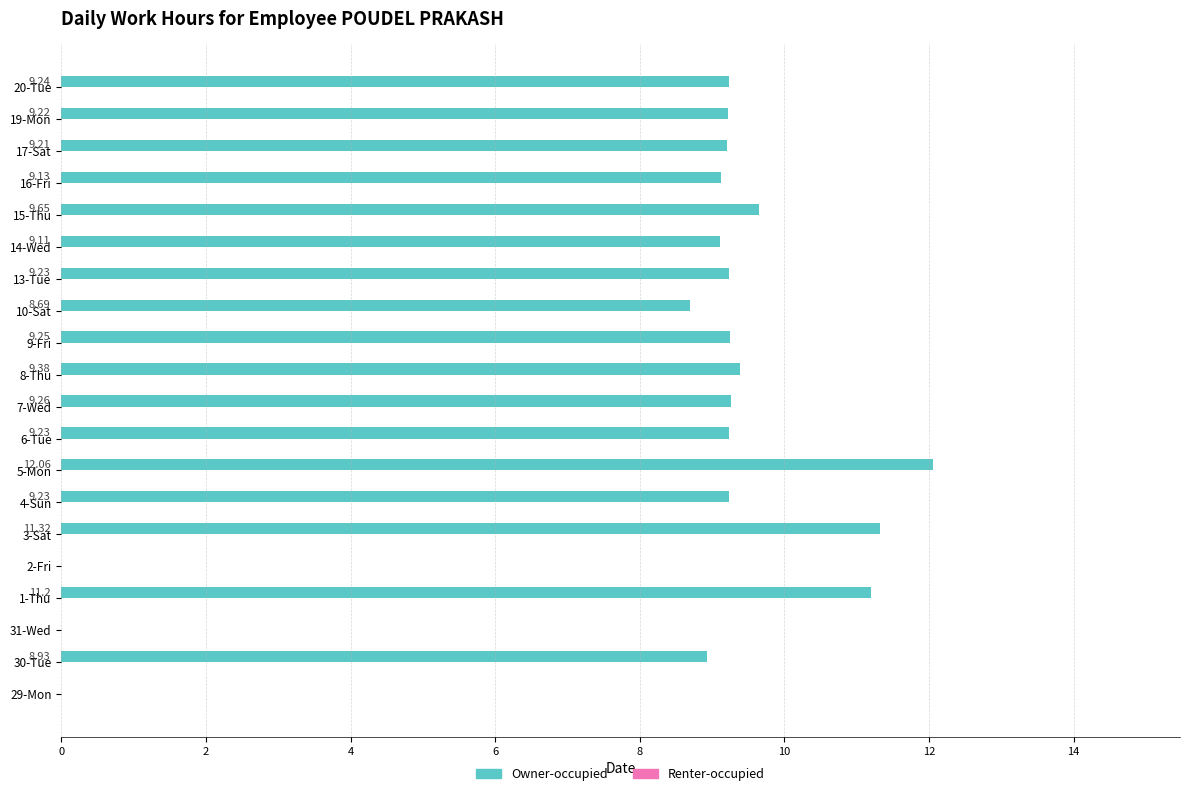

What is the sum of all values?

163.3